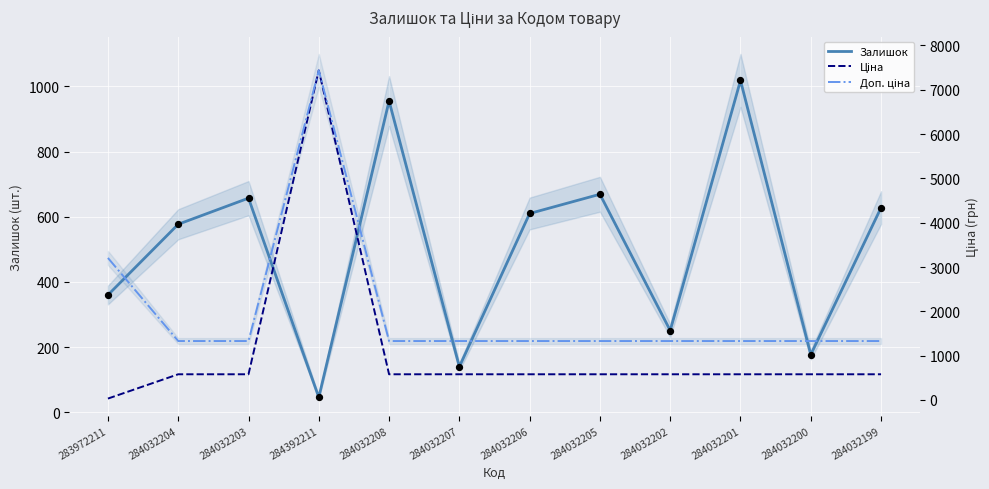

Which series has the largest total across all categories?

Доп. ціна